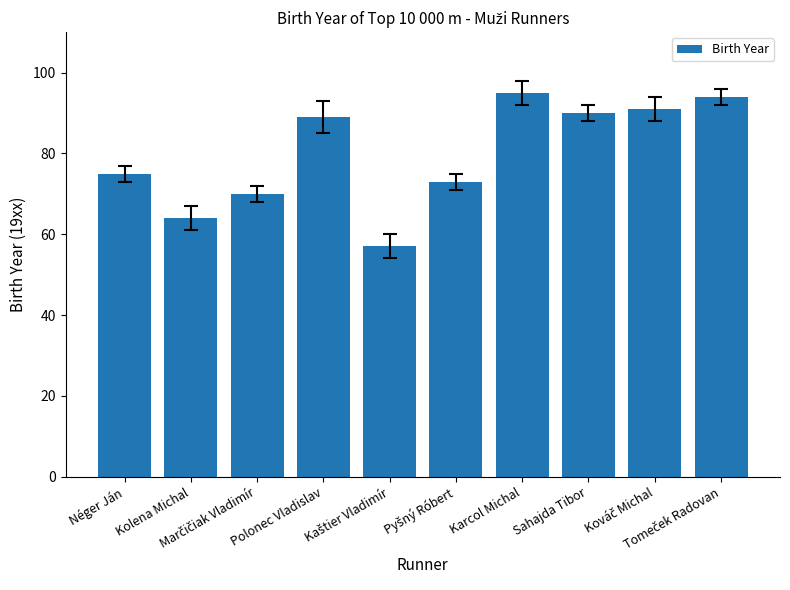

What is the minimum value shown in the chart?

57